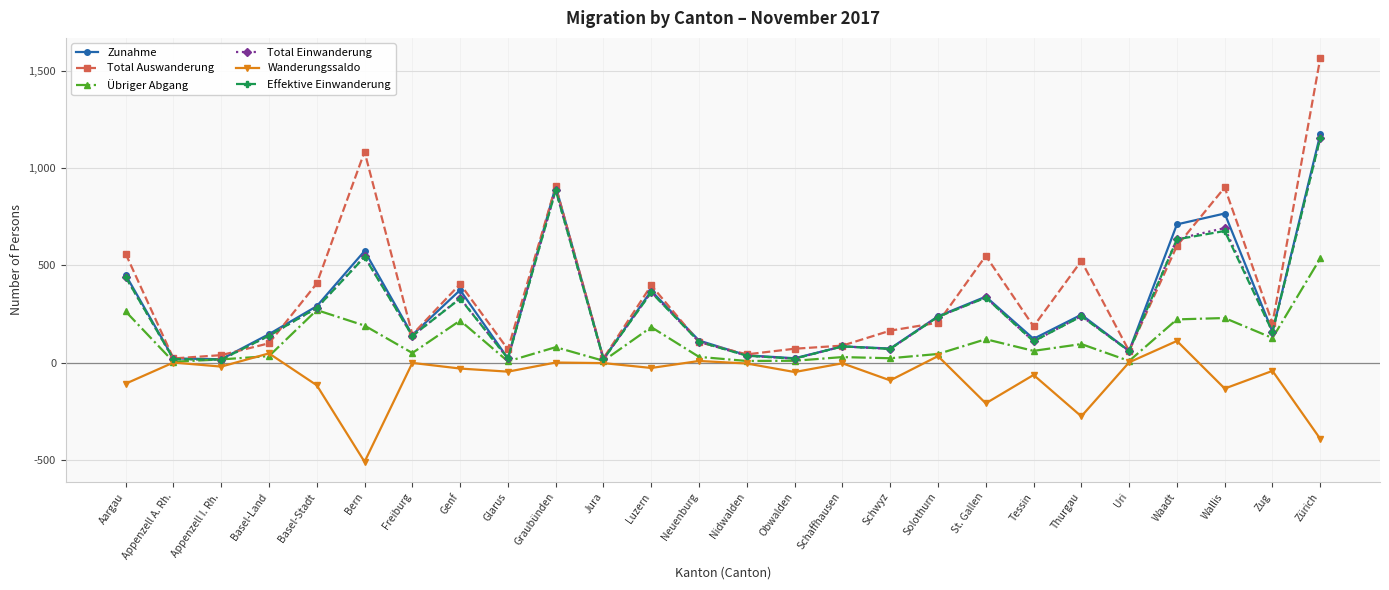

What is the total value across all series at Wallis?

3132